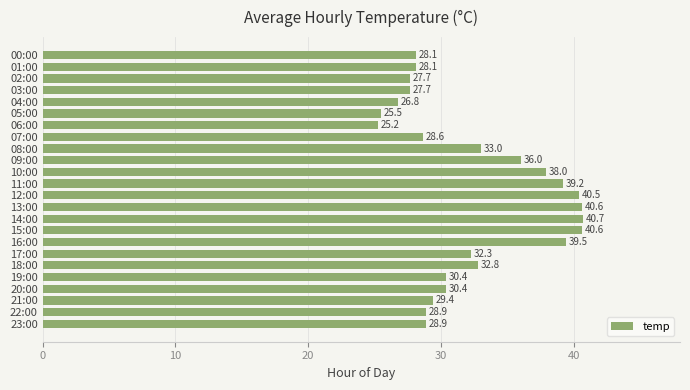

Is it true that the value at 12:00 is 65.4?

False